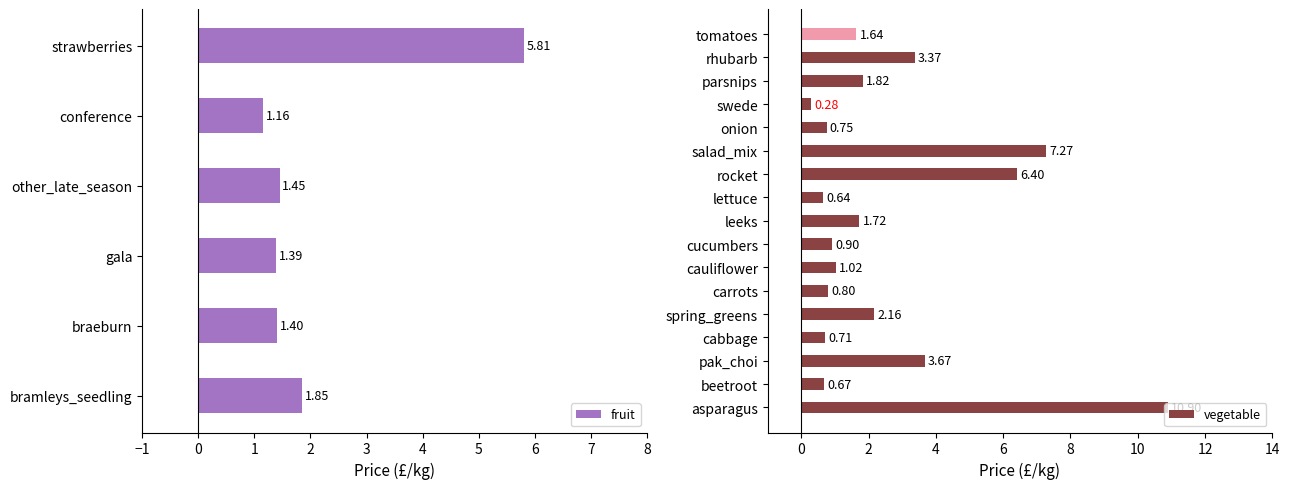

What is the difference between the second highest and second lowest values in the fruit series?

0.5